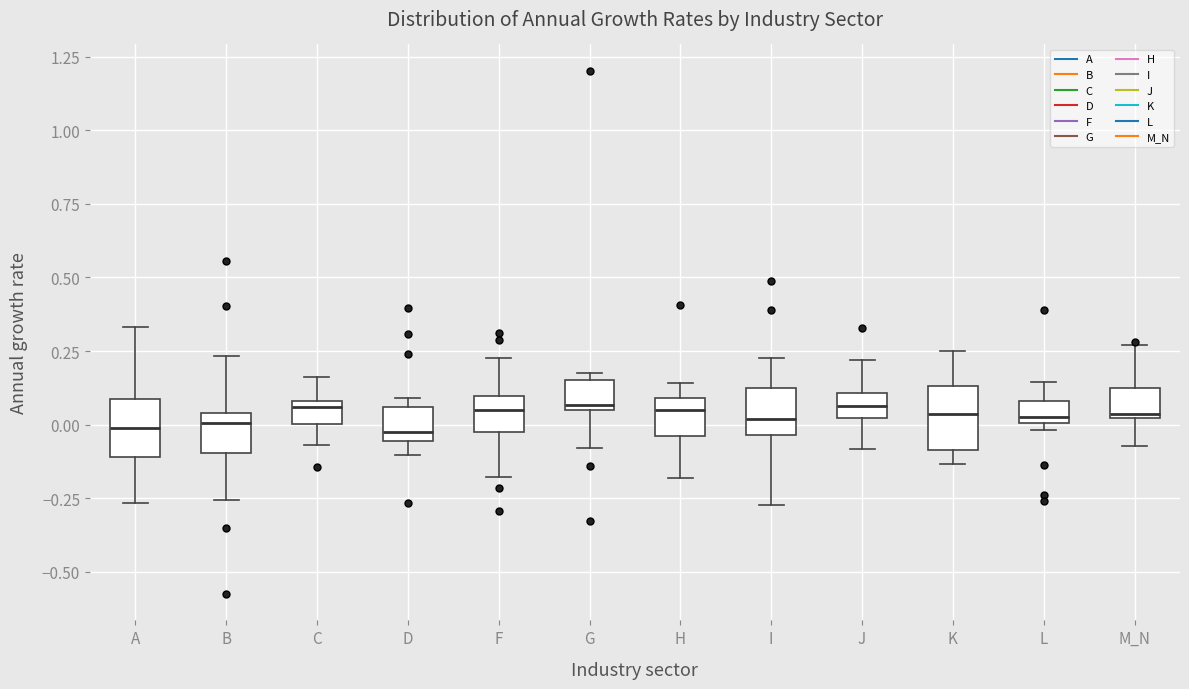

Reading left to right, transcribe this box plot: for each box, give where its median line is, the range the box spans, and where its two whiskers end, as read against the y-axis. The values are not printed on the chart, so give them approximately, as read against the axis.

A: median 0.00, box -0.10 to 0.10, whiskers -0.25 to 0.35
B: median 0.00, box -0.10 to 0.05, whiskers -0.25 to 0.25
C: median 0.05, box 0.00 to 0.10, whiskers -0.05 to 0.15
D: median -0.05 (just above the box's lower edge), box -0.05 to 0.05, whiskers -0.10 to 0.10
F: median 0.05, box -0.05 to 0.10, whiskers -0.20 to 0.25
G: median 0.05 (just above the box's lower edge), box 0.05 to 0.15, whiskers -0.10 to 0.20
H: median 0.05, box -0.05 to 0.10, whiskers -0.20 to 0.15
I: median 0.00, box -0.05 to 0.15, whiskers -0.25 to 0.25
J: median 0.05, box 0.00 to 0.10, whiskers -0.10 to 0.20
K: median 0.05, box -0.10 to 0.15, whiskers -0.15 to 0.25
L: median 0.05, box 0.00 to 0.10, whiskers 0.00 (just below the box's lower edge) to 0.15
M_N: median 0.05, box 0.00 to 0.10, whiskers -0.05 to 0.25